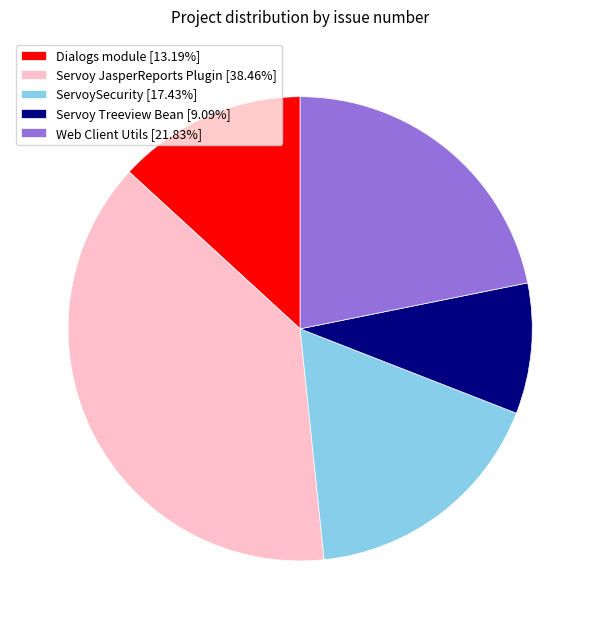

Does Web Client Utils account for over 50% of the chart?

No